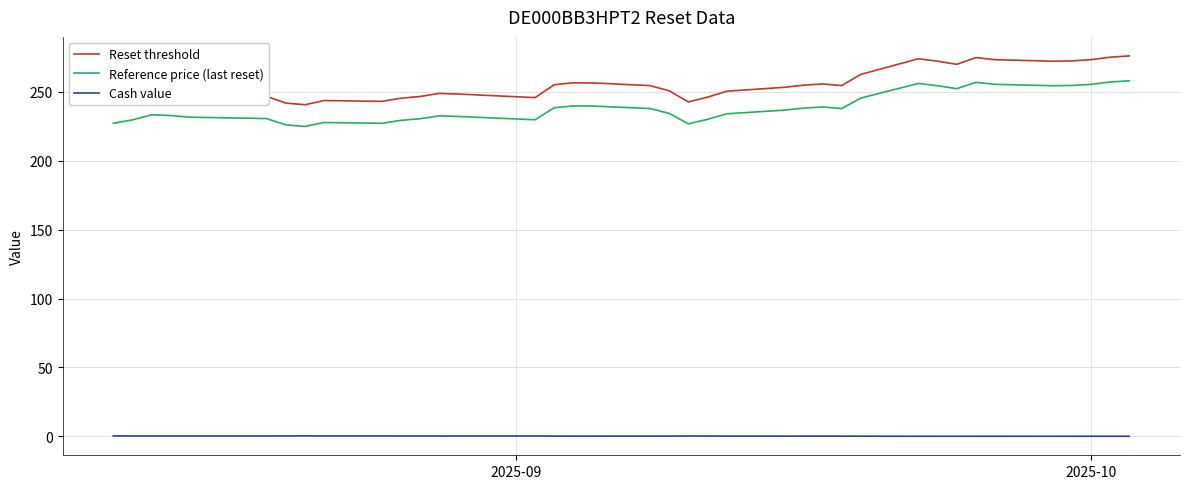

What is the minimum value for Reset threshold?

240.6